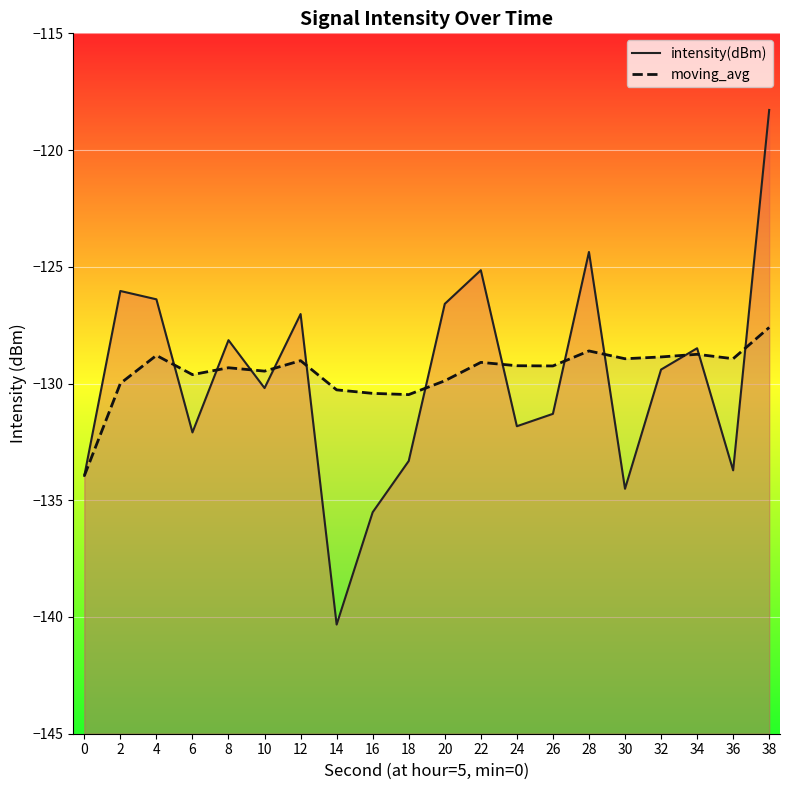

True or false: intensity(dBm) has a value of -133.3 at 18.

True